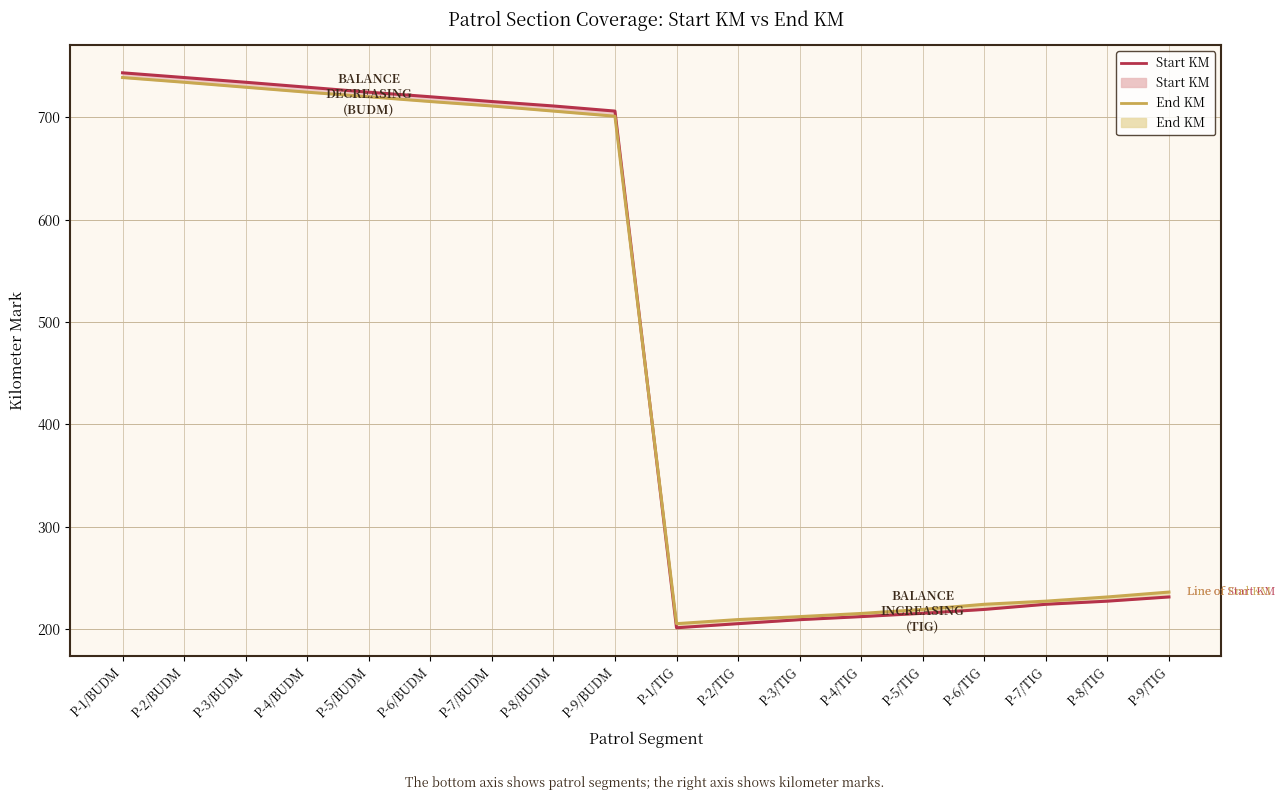

Read the Start KM value at P-6/BUDM.

720.0